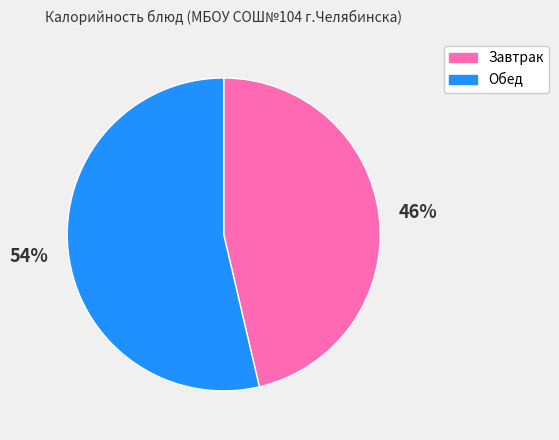

True or false: Завтрак accounts for 53% of the total.

False